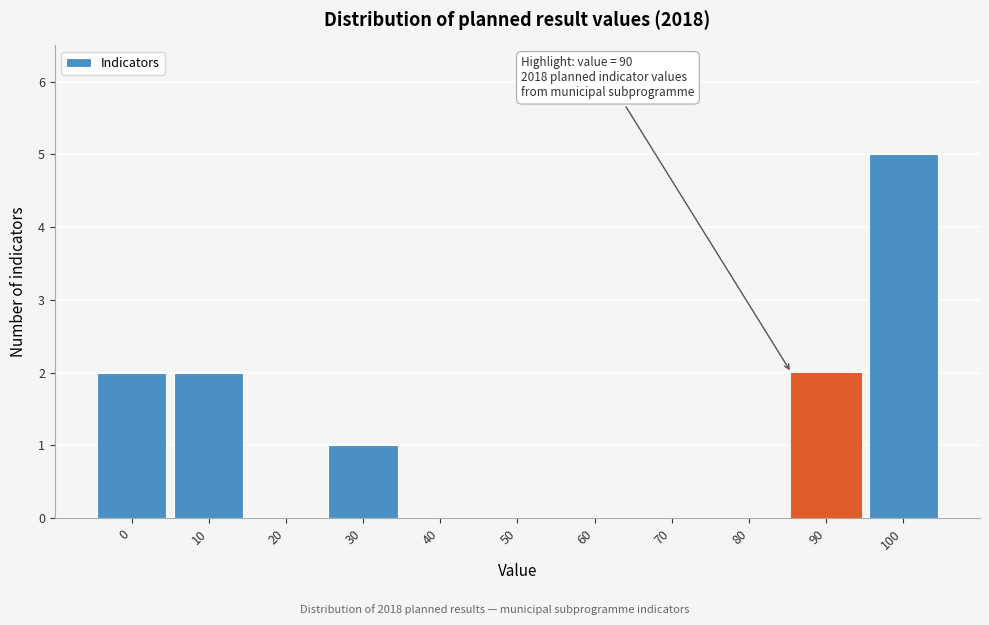

Reading right to left, list all the values displayed in this chart.

100=5	90=2	80=0	70=0	60=0	50=0	40=0	30=1	20=0	10=2	0=2